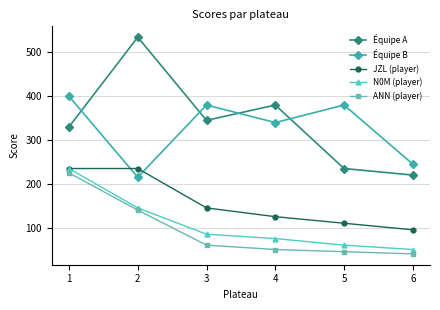

At which label does Équipe B first exceed 380?

1